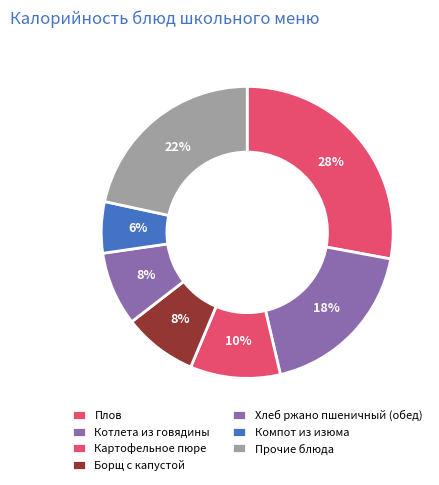

Does any single category account for the majority?

No